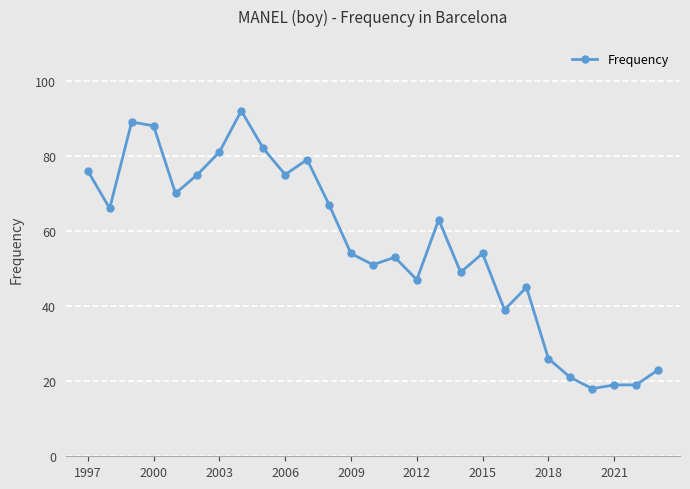

What is the value of the 6th point from the left?

75